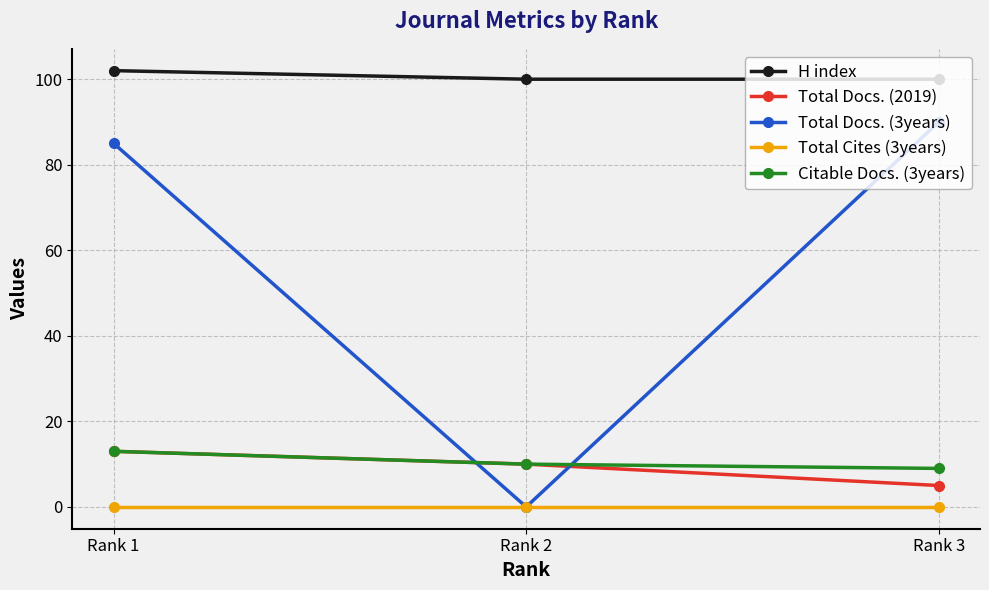

What is the total value across all series at Rank 2?

120